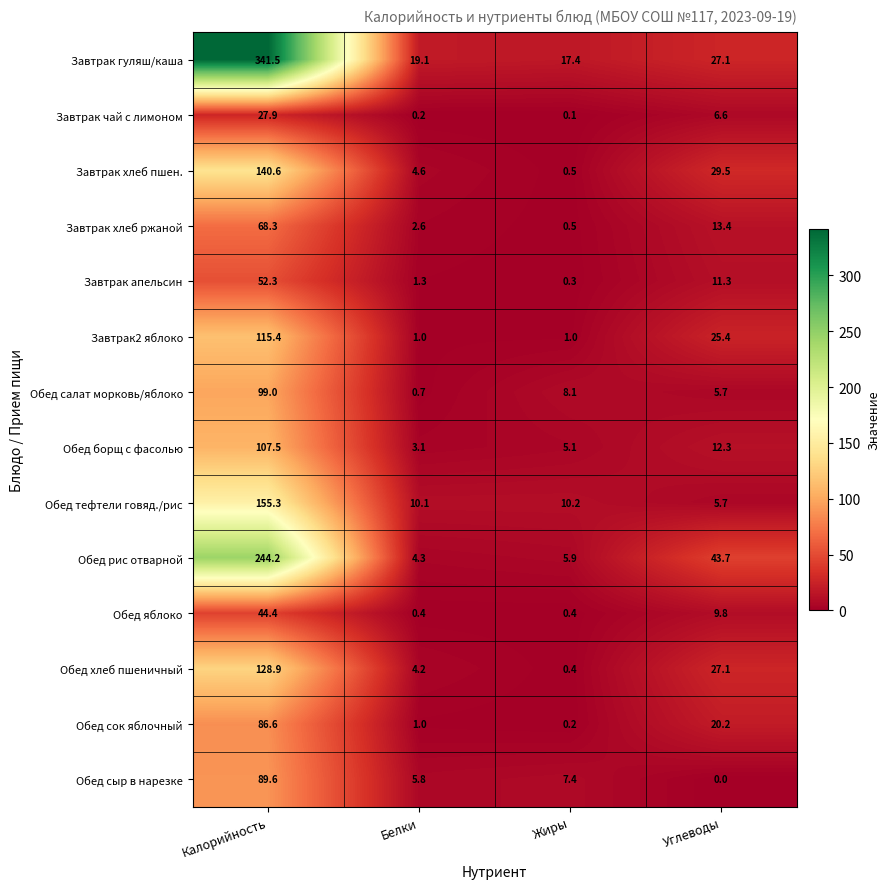

What is the difference between the second highest and second lowest values in the Завтрак хлеб ржаной series?

10.8